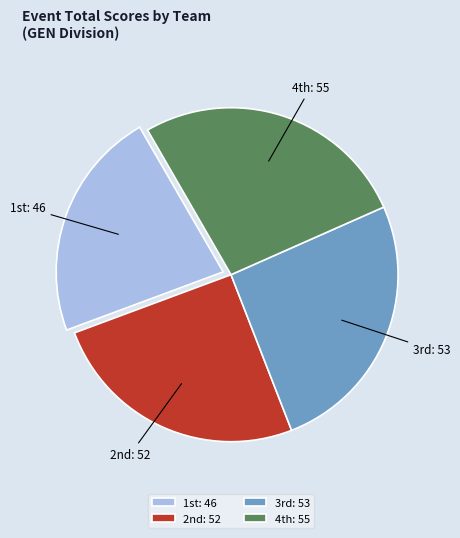

Which category has the smallest portion of the pie?

1st: 46